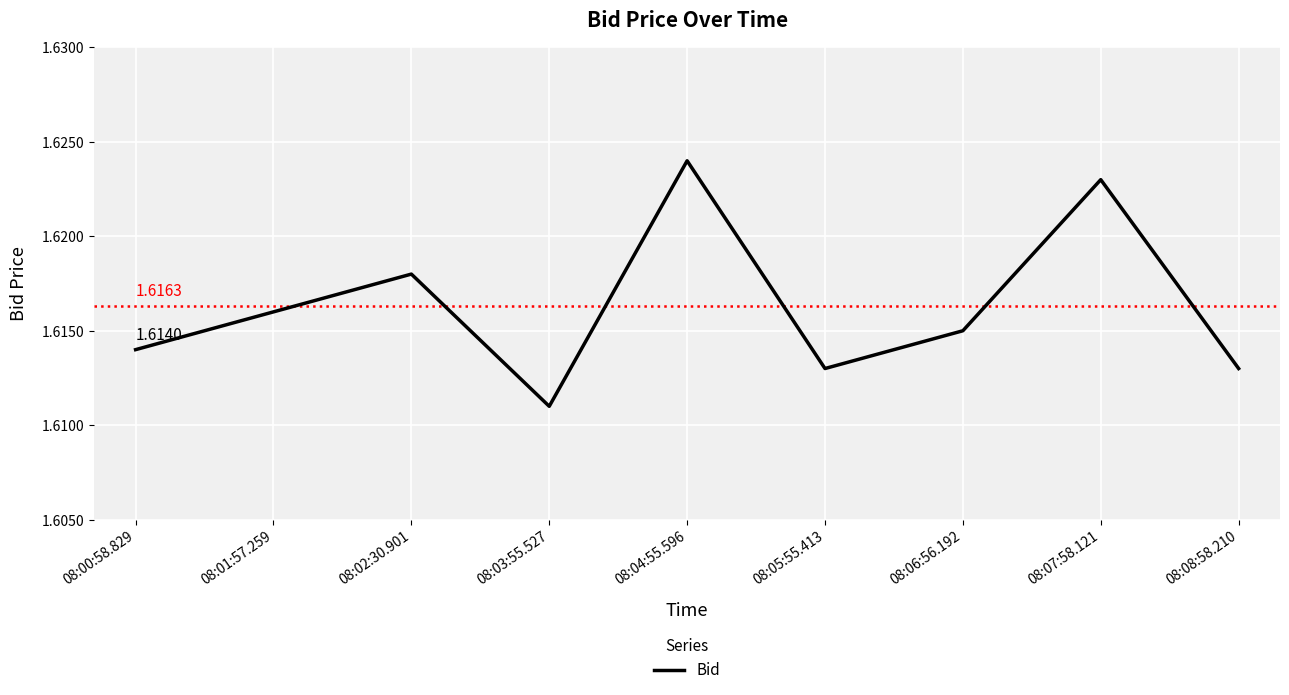

The chart shows a value of 2.6 at 08:05:55.413. True or false?

False